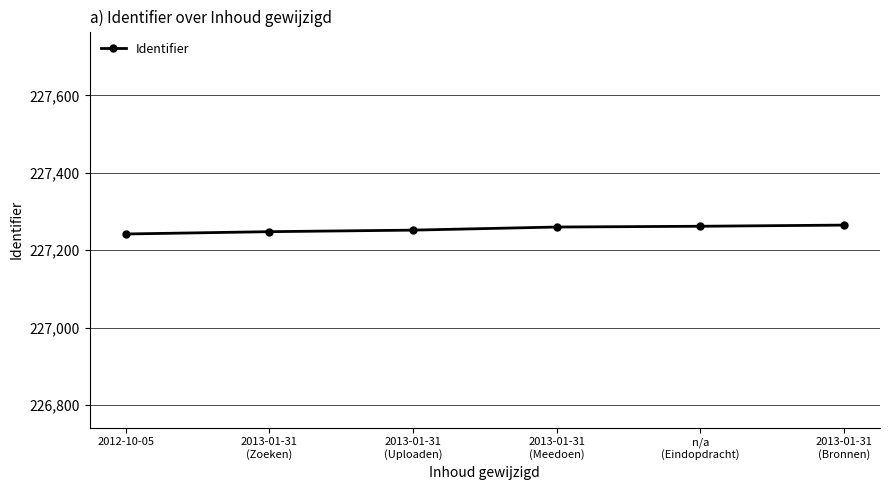

What is the label of the 6th point from the left?

2013-01-31
(Bronnen)